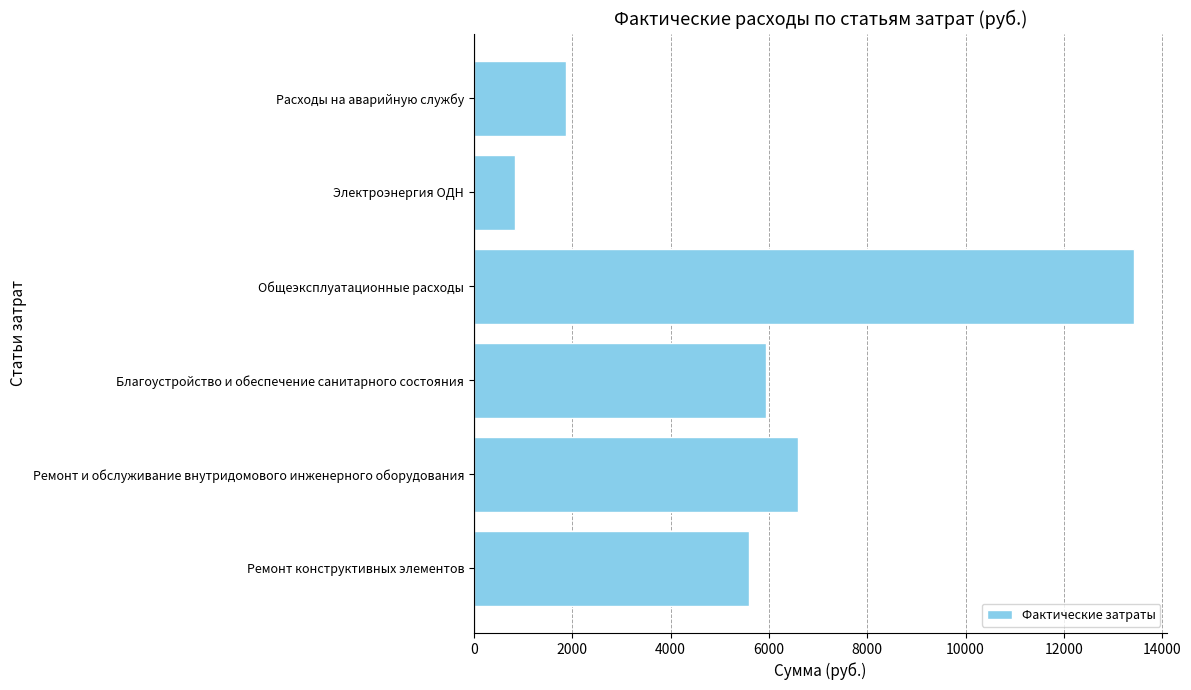

Reading bottom to top, transcribe all the data shown in this chart.

5587.8	6586.5	5936.5	13420.3	839.2	1883.0